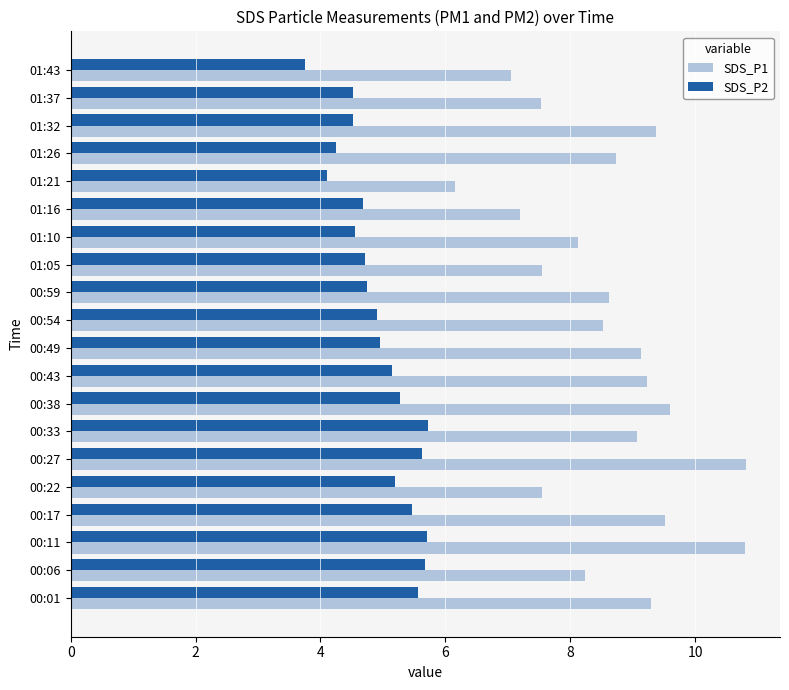

At how many categories does at least one series exceed 5?

20